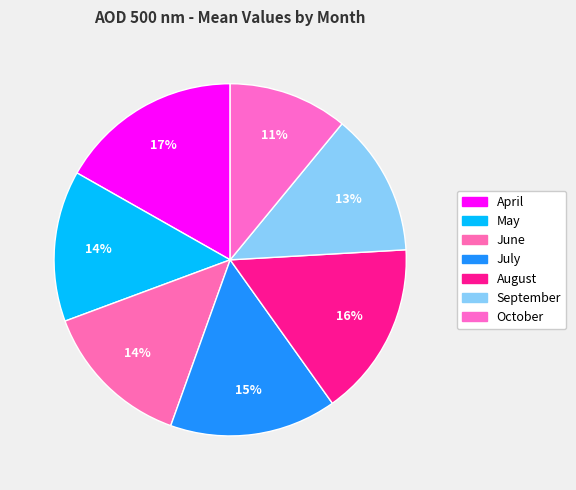

Does June represent more than half of the total?

No